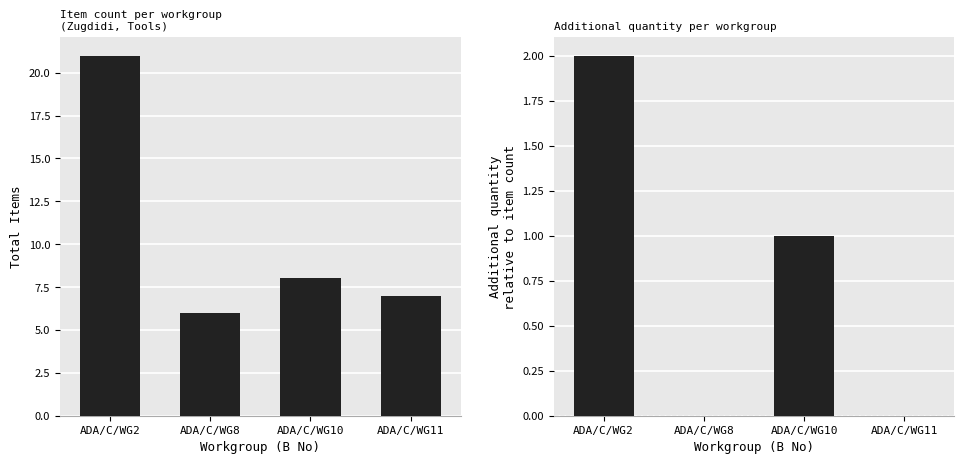

What is the sum of the Extra Quantity (Qty - Item count) values at ADA/C/WG10 and ADA/C/WG11?

1